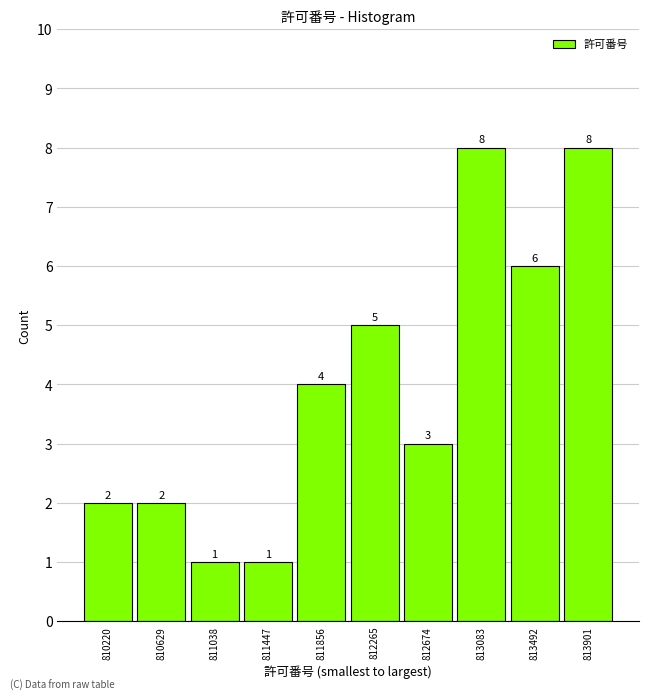

Reading left to right, list every bar in this chart as the range it spans on the x-axis followed by its height. The bar edges are not printed on the chart, so give them approximately, as read against the axis.

810000 to 810450: 2
810450 to 810850: 2
810850 to 811250: 1
811250 to 811650: 1
811650 to 812050: 4
812050 to 812450: 5
812450 to 812900: 3
812900 to 813300: 8
813300 to 813700: 6
813700 to 814100: 8